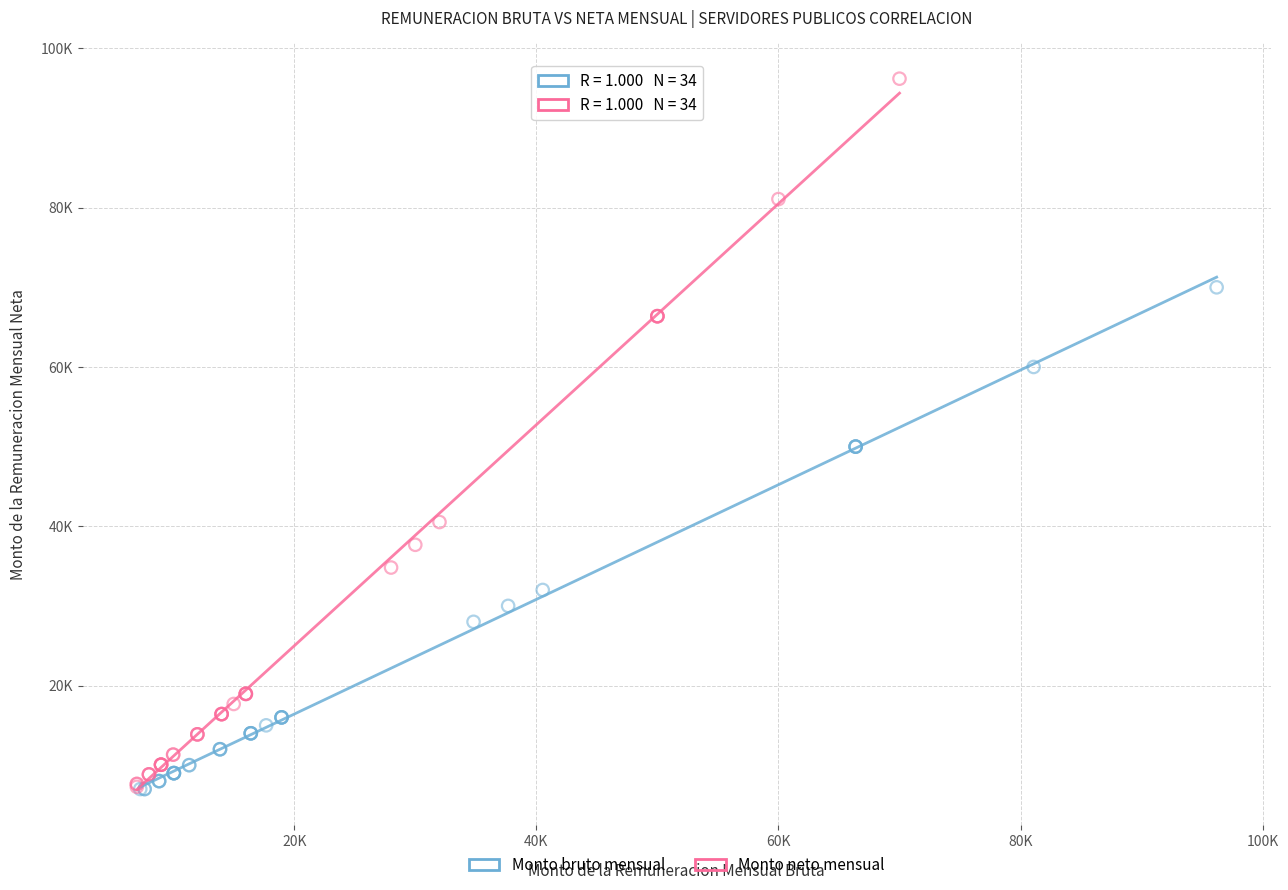

What are all the series names shown in the legend?

Monto bruto mensual, Monto neto mensual